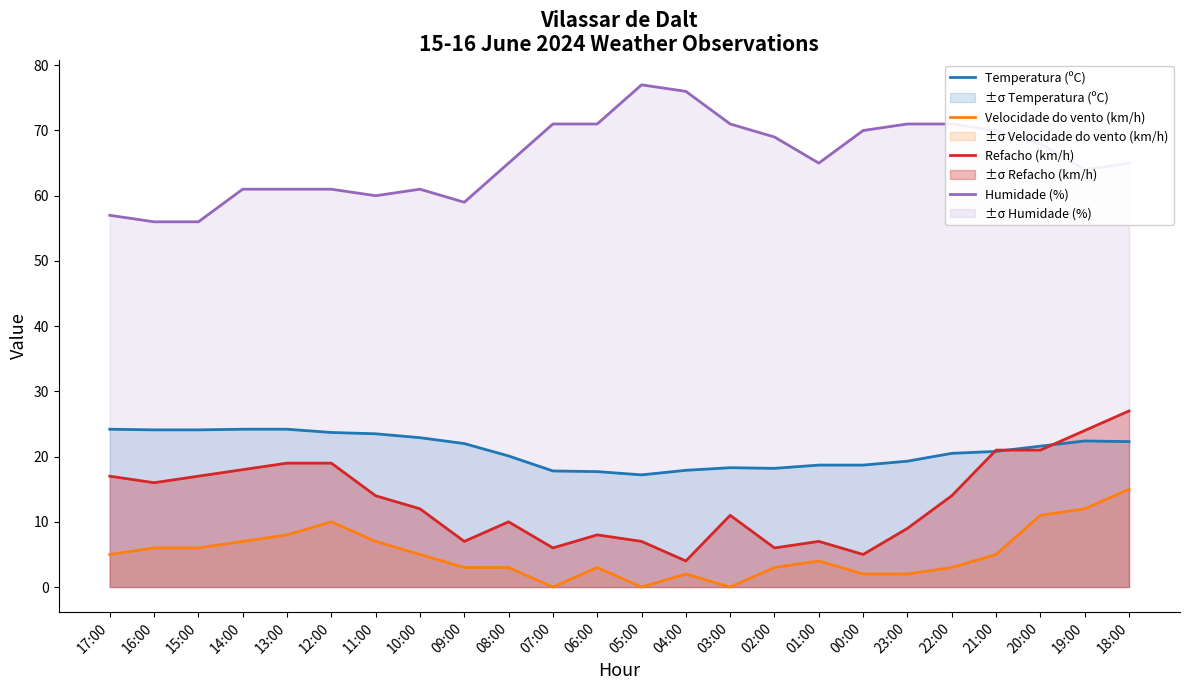

What is the difference between the maximum and second lowest values in the Velocidade do vento (km/h) series?

15.0